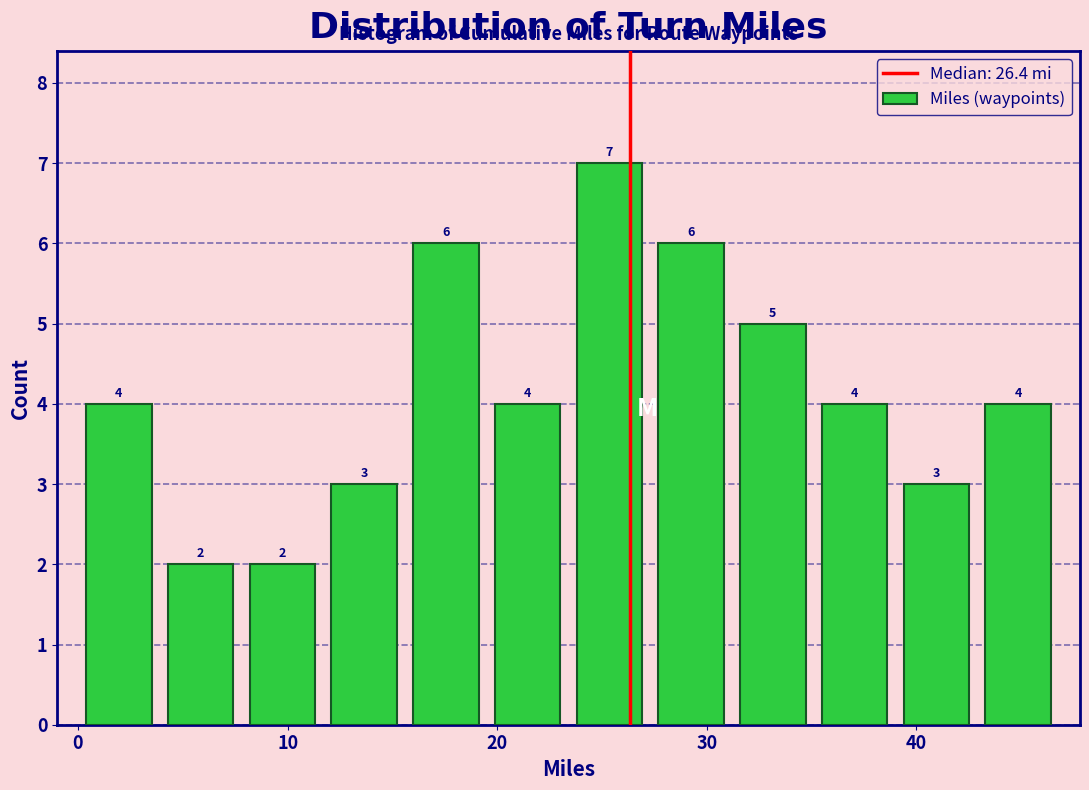

Read against the x-axis, roughly where is the centre of the tallest bar?

25